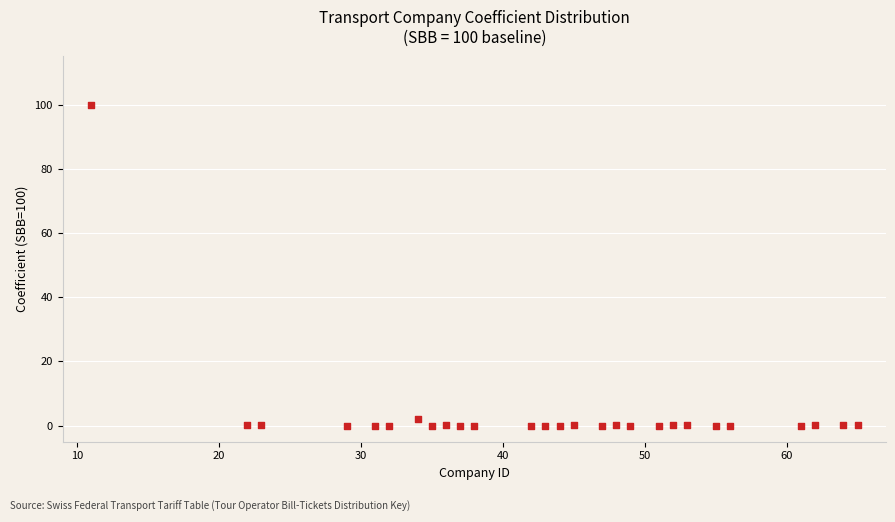

What is the range of Y values (max minus min)?

100.0